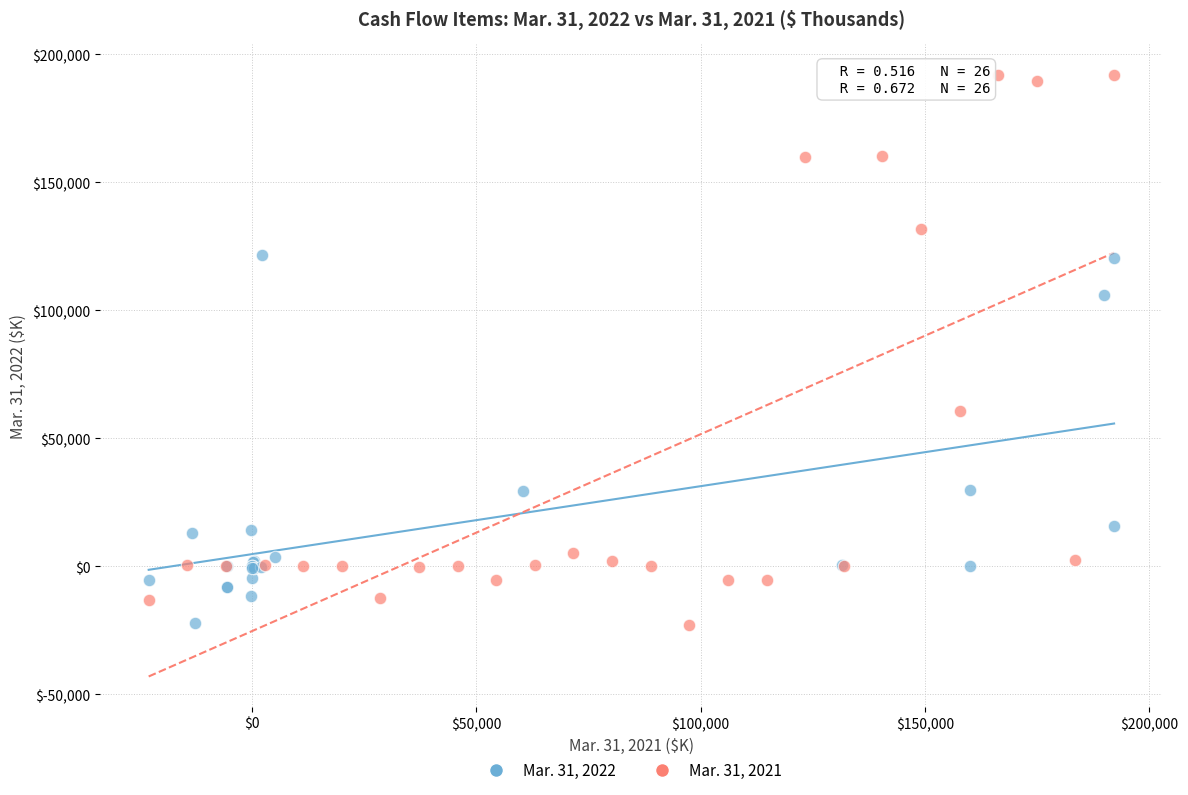

Which series has the largest Y range (max minus min)?

Mar. 31, 2021